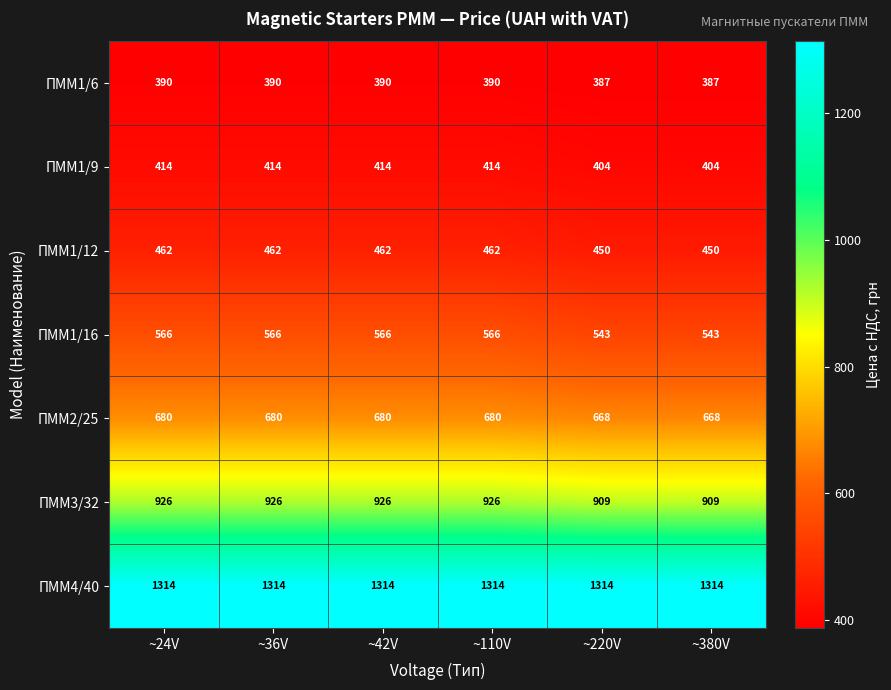

True or false: ПММ2/25 has a value of 680 at ~24V.

True